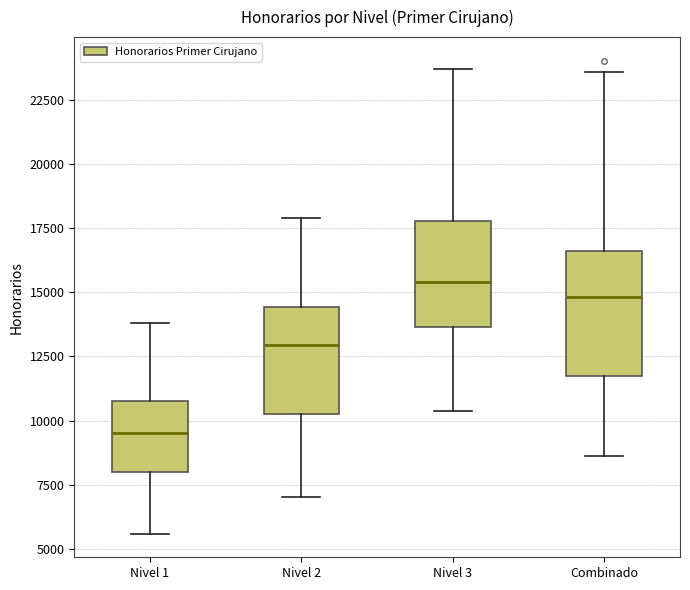

Which box has the highest median line?

Nivel 3